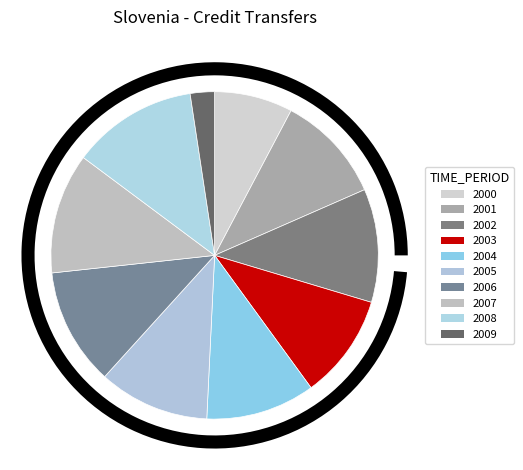

To the nearest percent, what is the average slice percentage?

10%